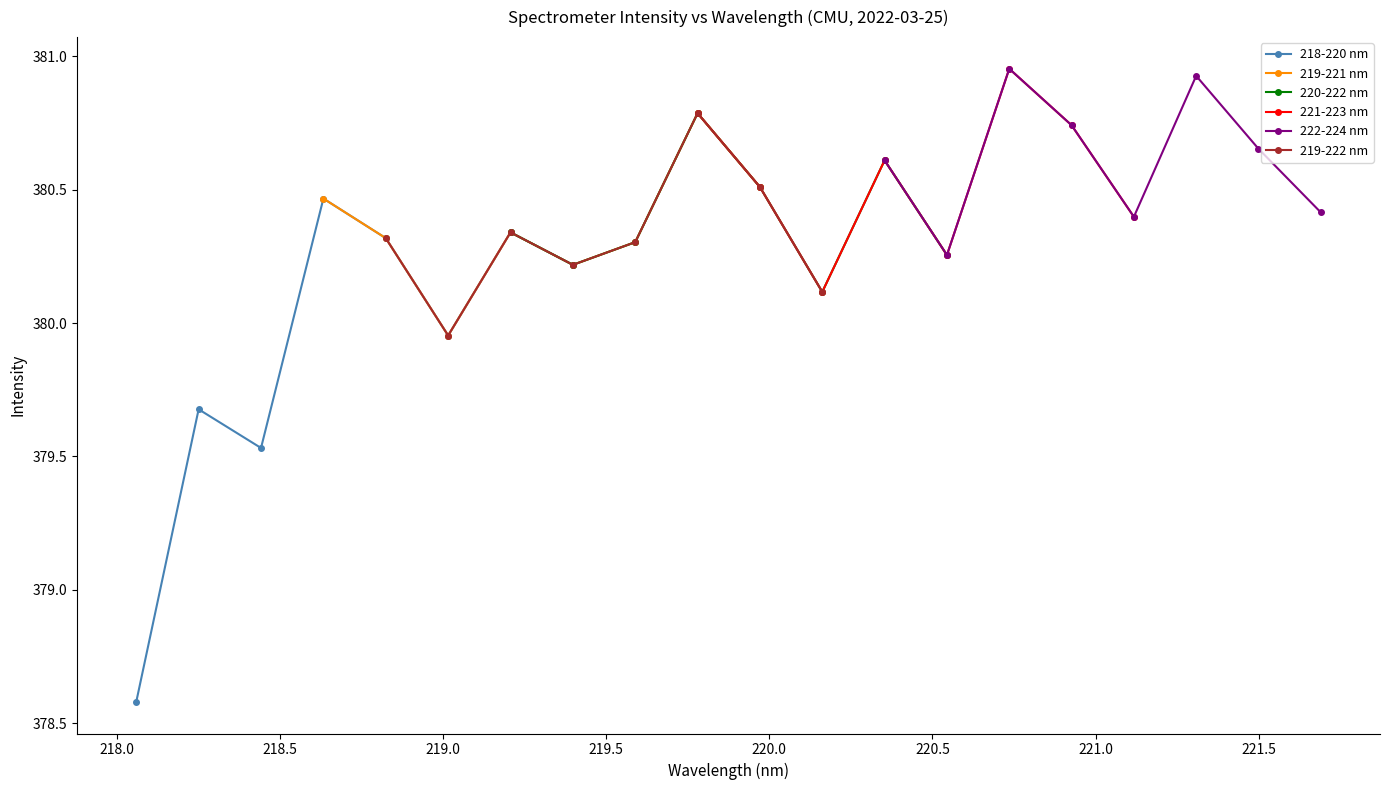

True or false: 218-220 nm has more than 1 interior local peaks.

True